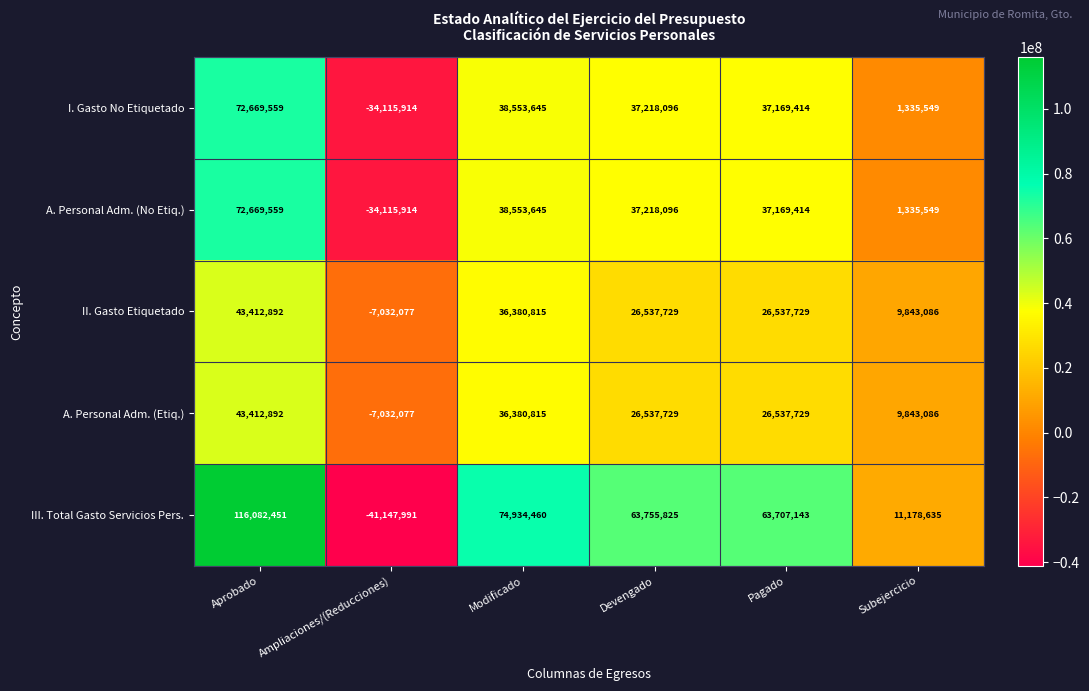

Is it true that II. Gasto Etiquetado equals 15020602 at Devengado?

False